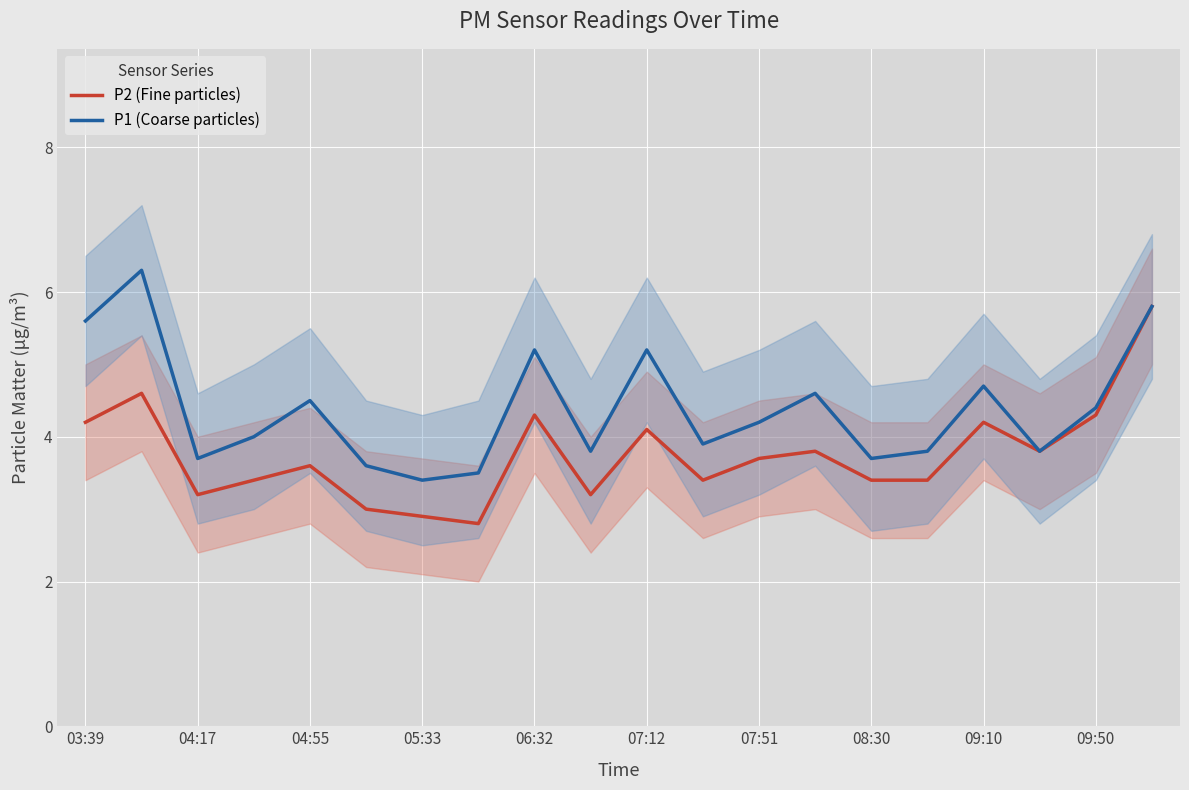

Which series has the widest spread of values?

P2 (Fine particles)